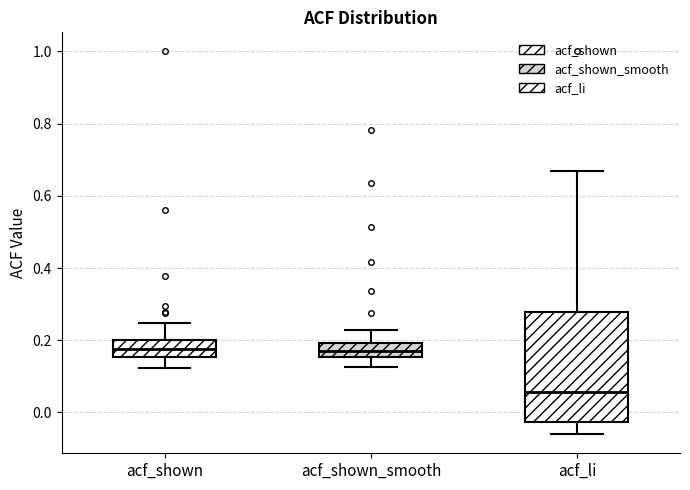

Where is the lower edge of the box for acf_li on the y-axis? The values are not printed on the chart, so give them approximately, as read against the axis.

-0.02